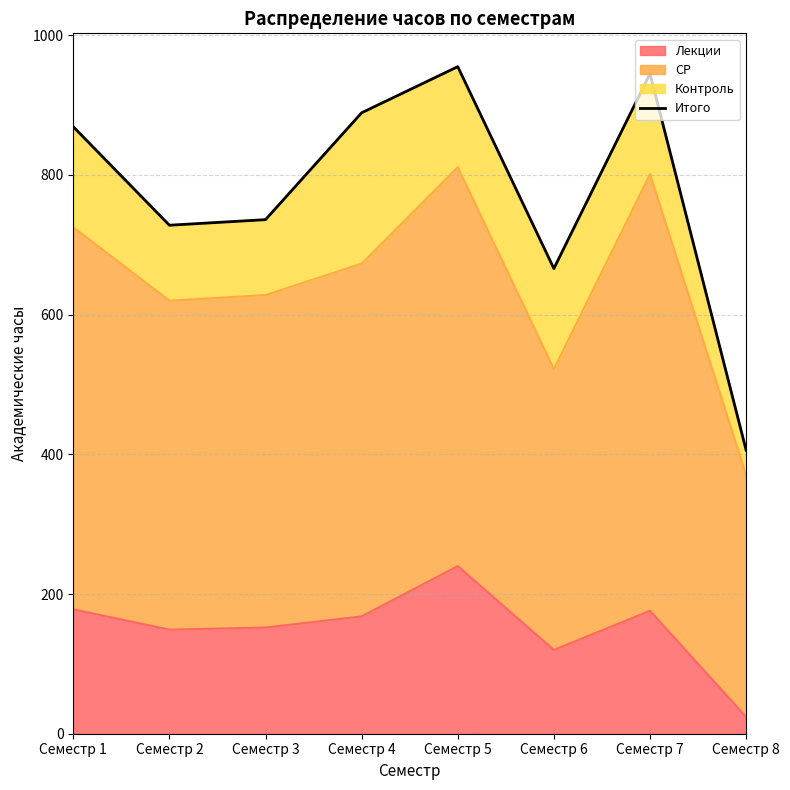

What is the difference between the maximum and second lowest values?

289